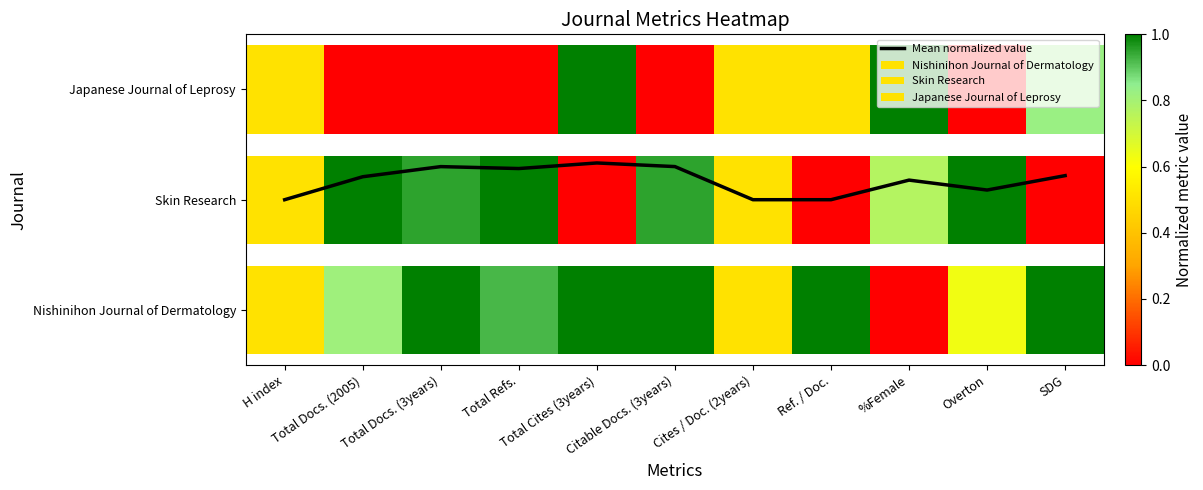

List the labels in order of value, smallest first.

H index, Cites / Doc. (2years), Ref. / Doc., Overton, %Female, Total Docs. (2005), SDG, Total Refs., Total Docs. (3years), Citable Docs. (3years), Total Cites (3years)